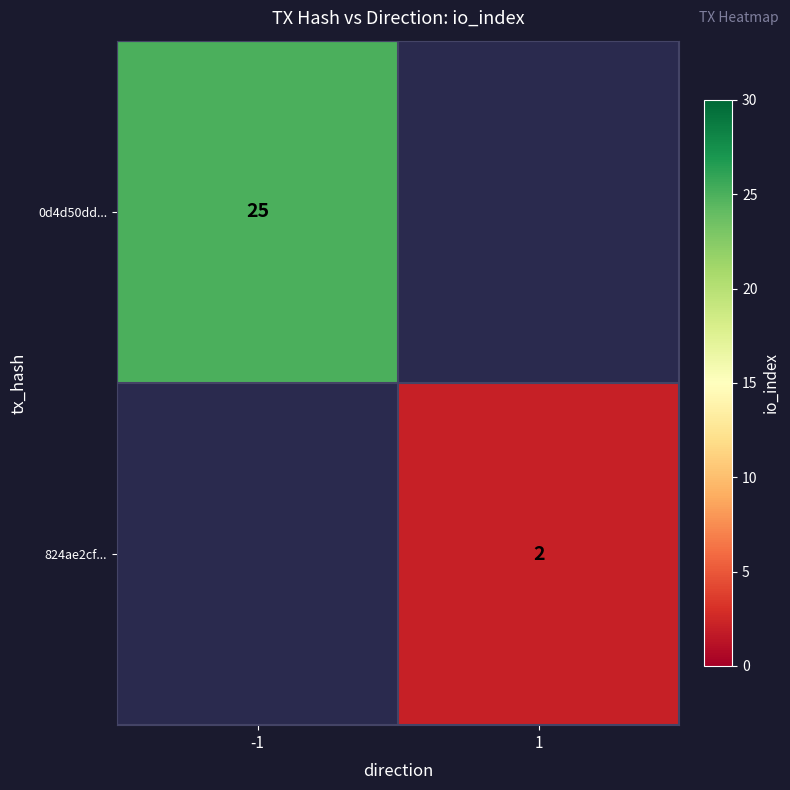

How many categories are shown in the chart?

2